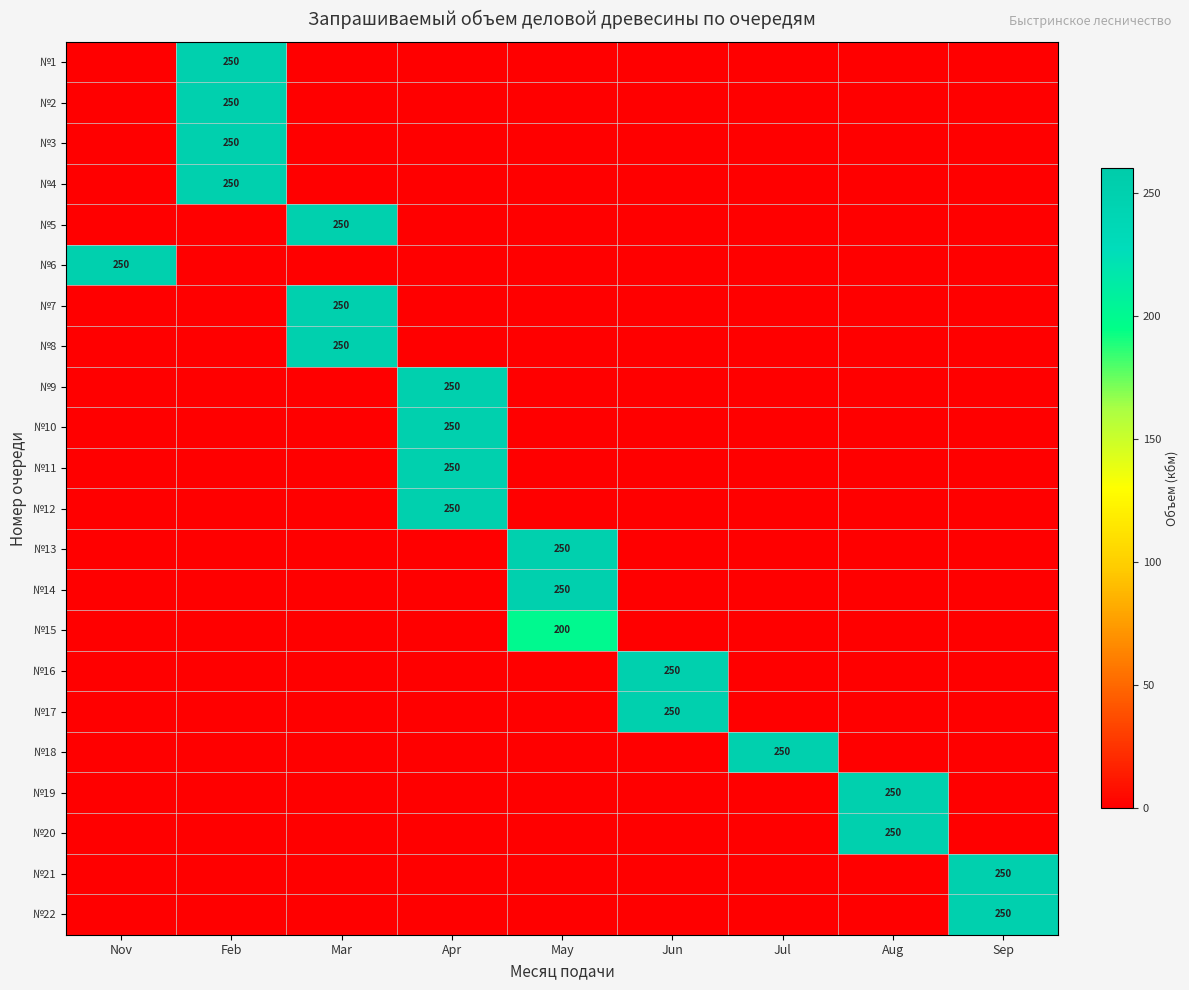

Is it true that №18 equals 250 at Jul?

True